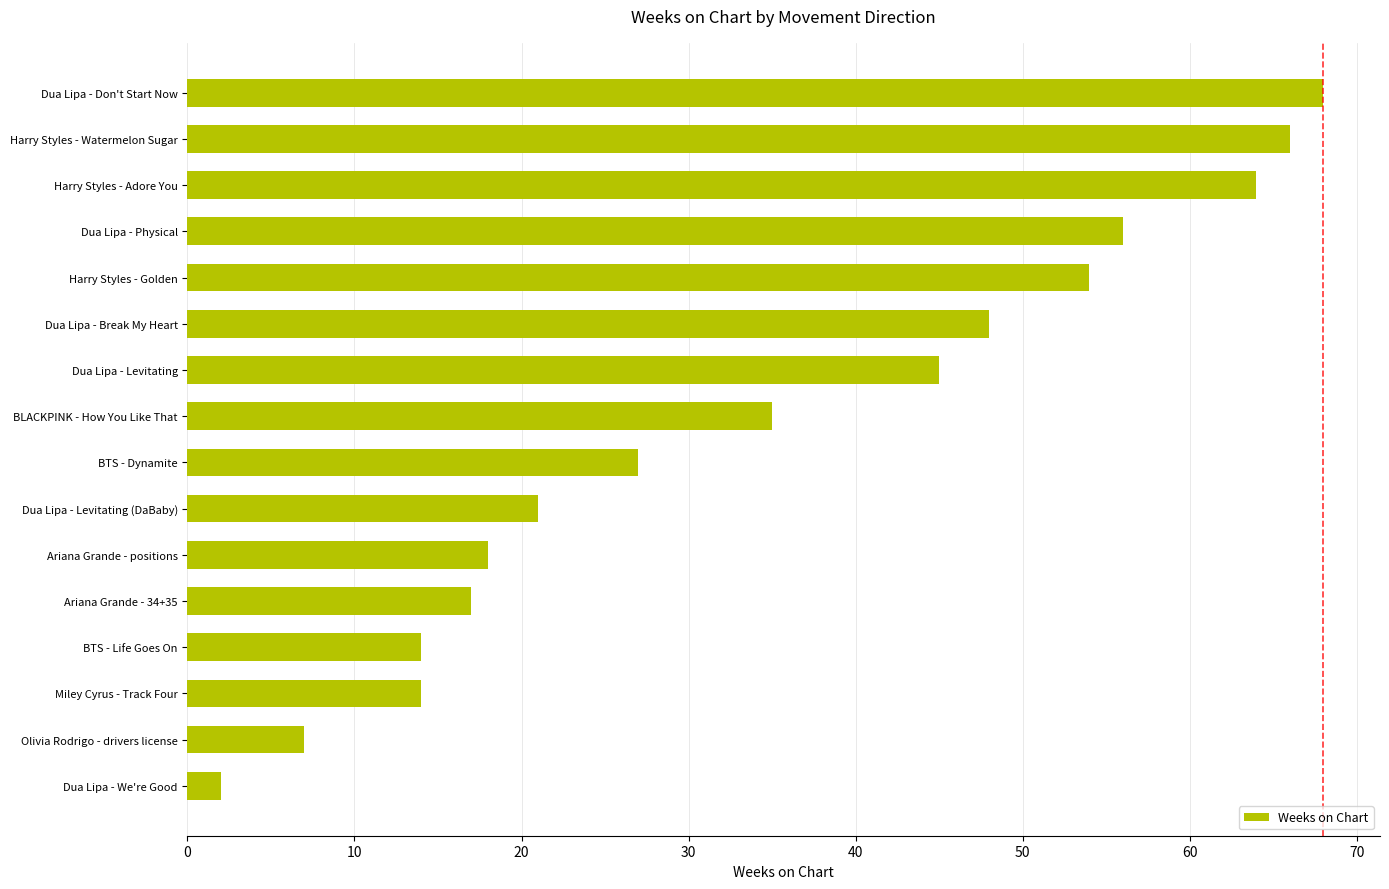

What is the ratio of the value at Miley Cyrus - Track Four to the value at Dua Lipa - Break My Heart?

0.3